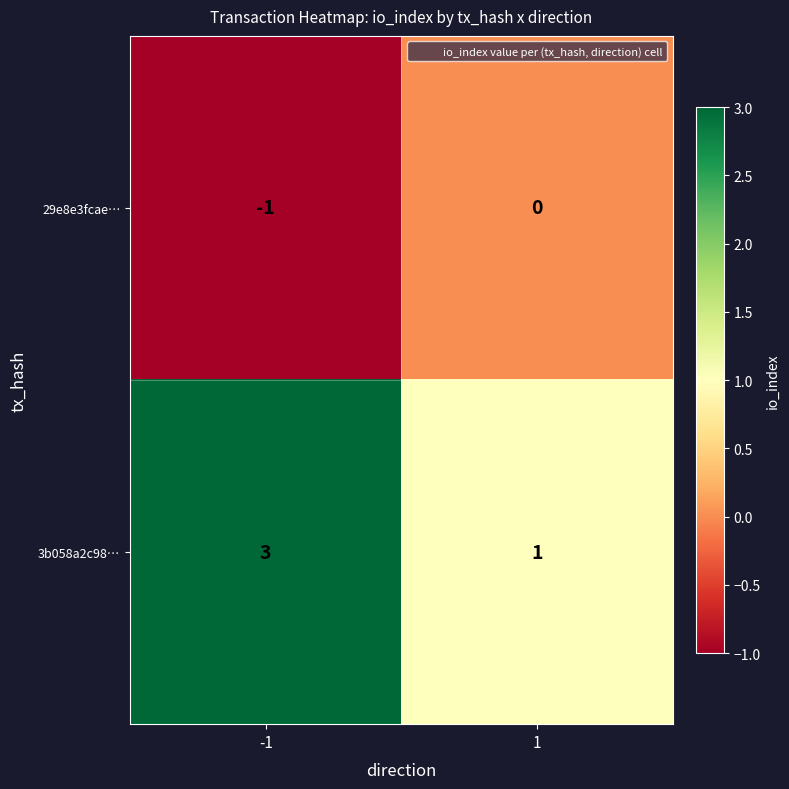

Which series has the largest total across all categories?

3b058a2c98…